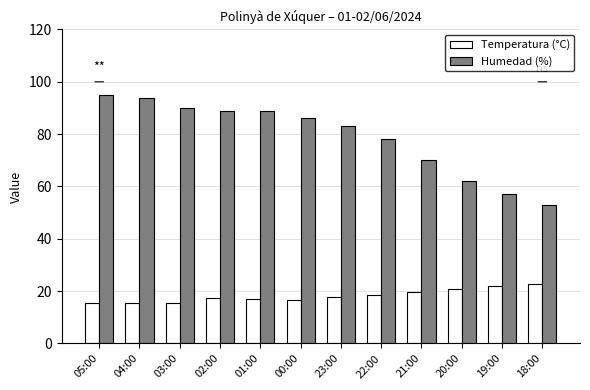

Where does the Humedad (%) series first go above 86?

05:00